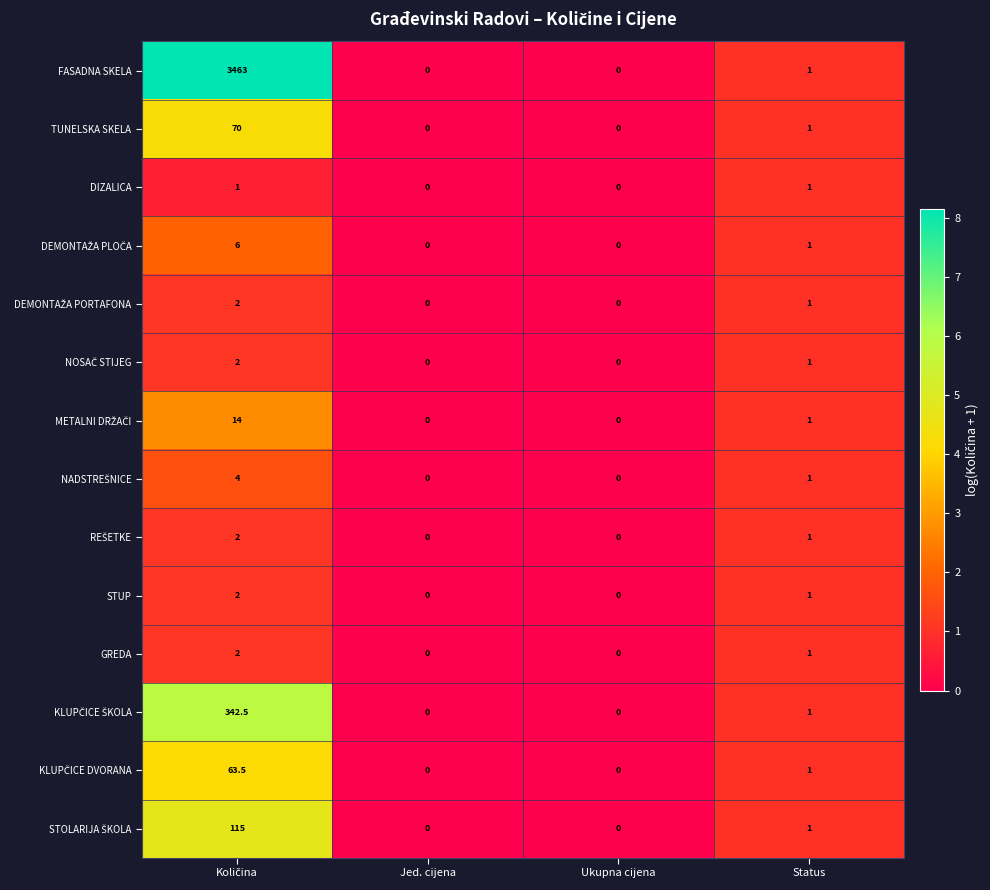

Which series has the largest range (max minus min)?

FASADNA SKELA